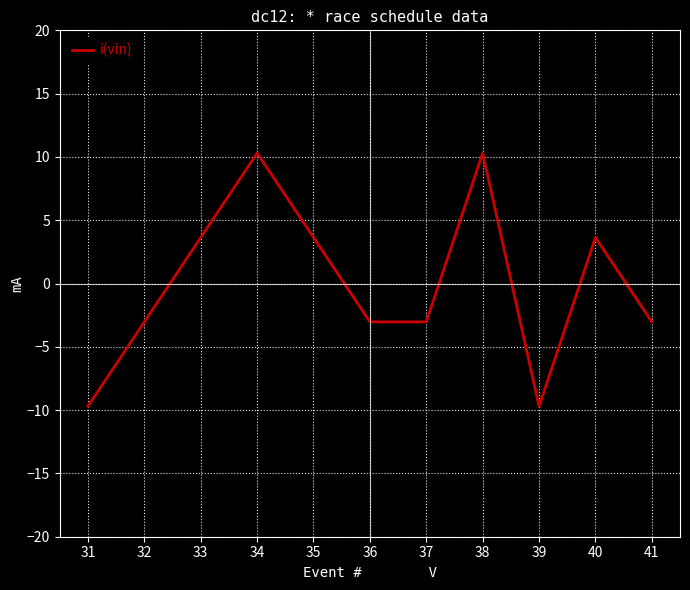

What is the change in value from 37 to 39?

-6.7